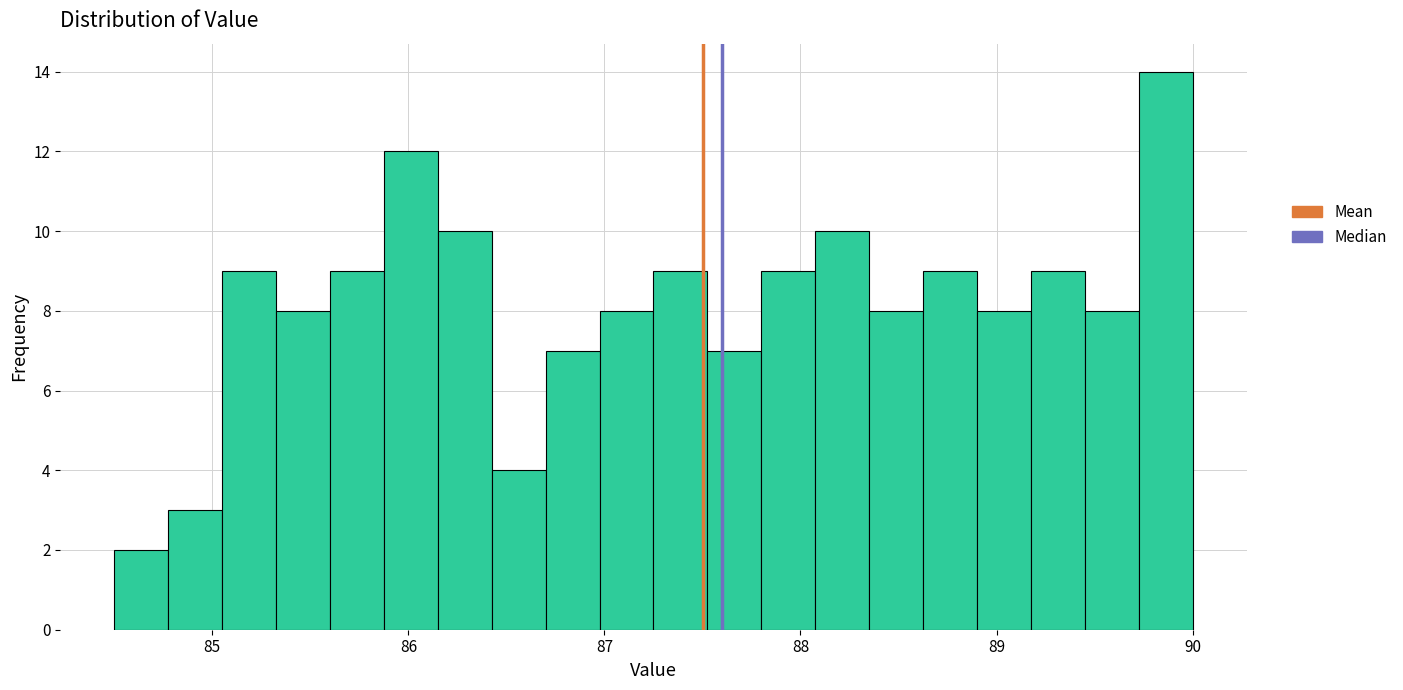

Around what value on the x-axis is the tallest bar? Give the approximate position of its centre, as read against the axis.

89.9